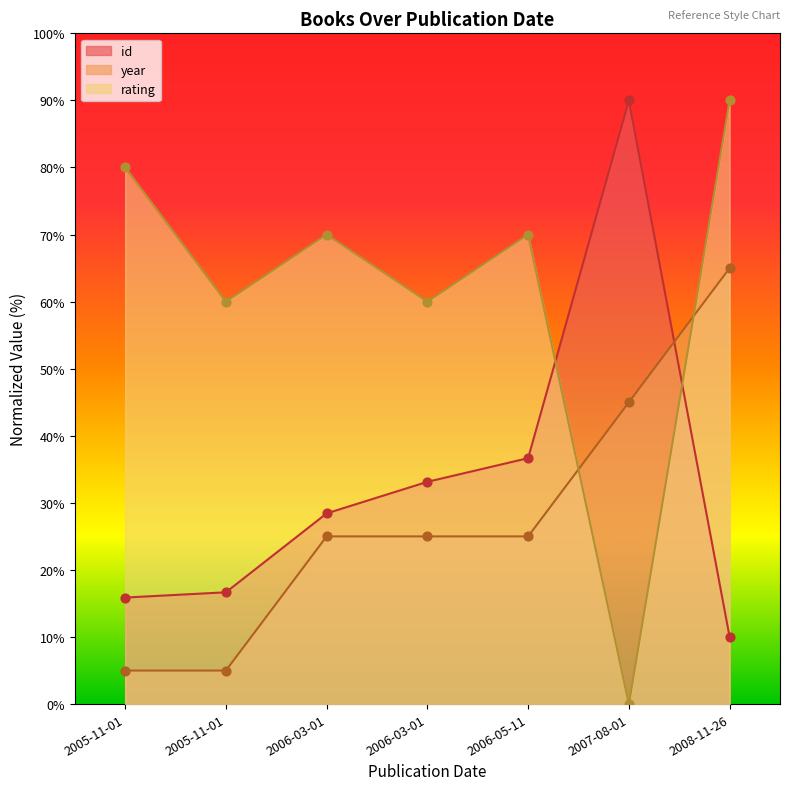

What are all the series names shown in the legend?

id, year, rating